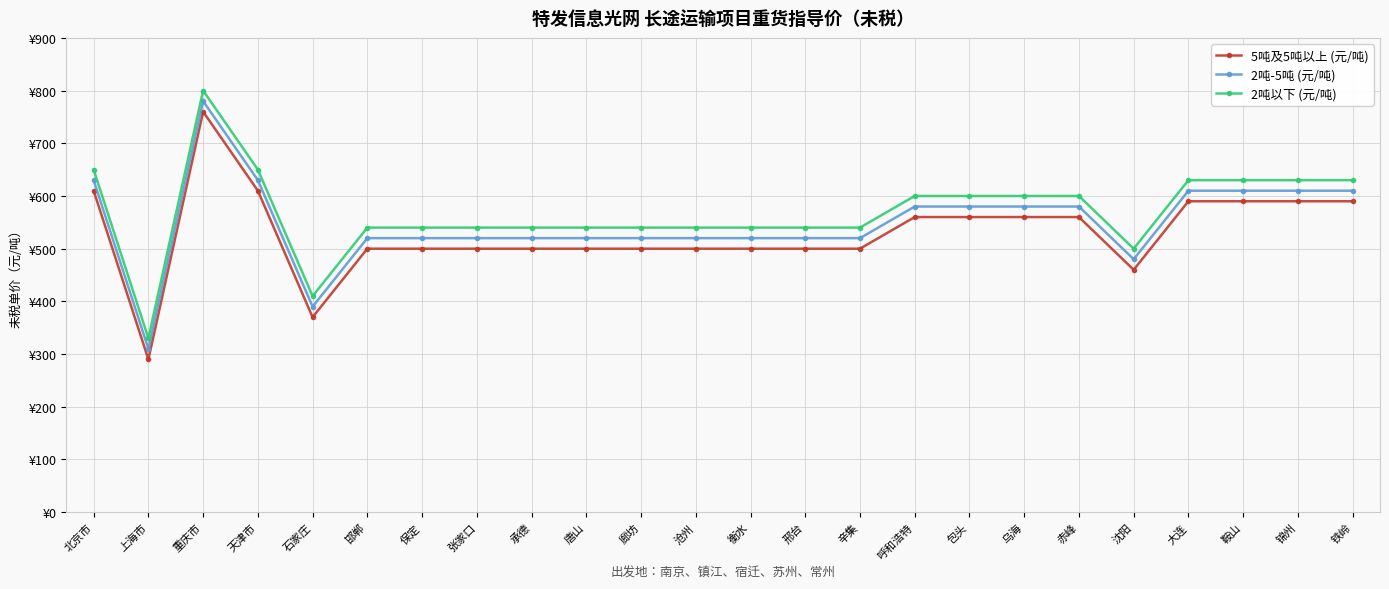

What is the total value across all series at 保定?

1560